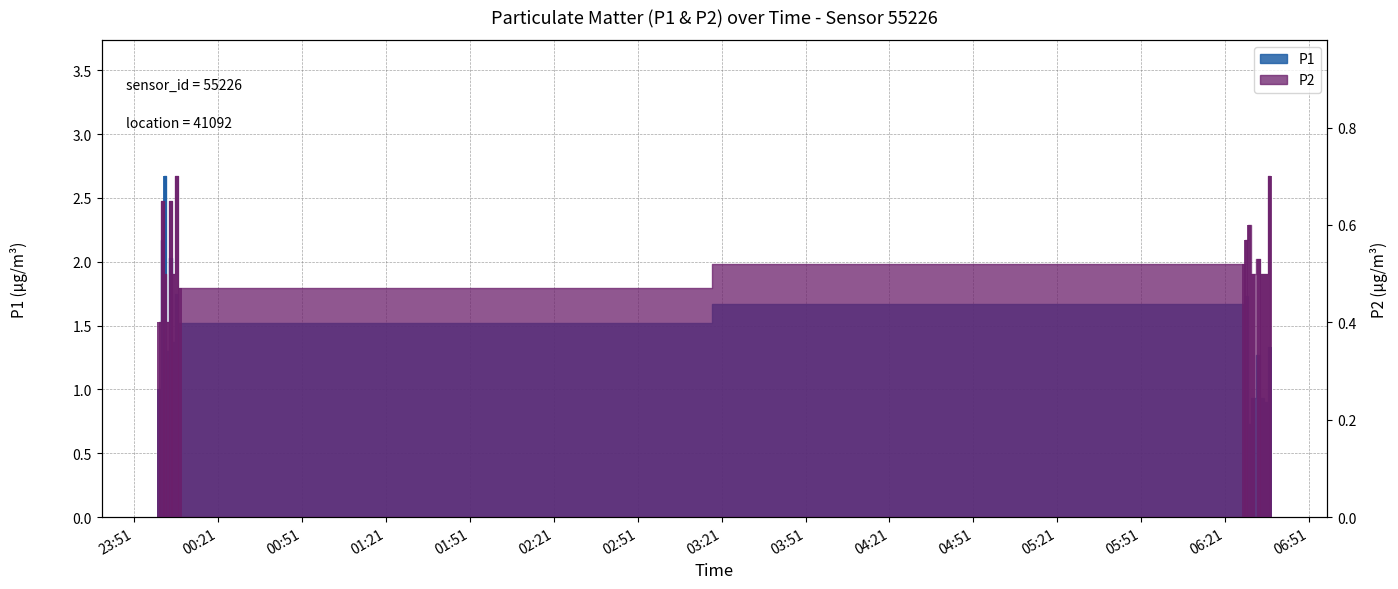

Is it true that P2 equals 0.7 at 00:04?

True